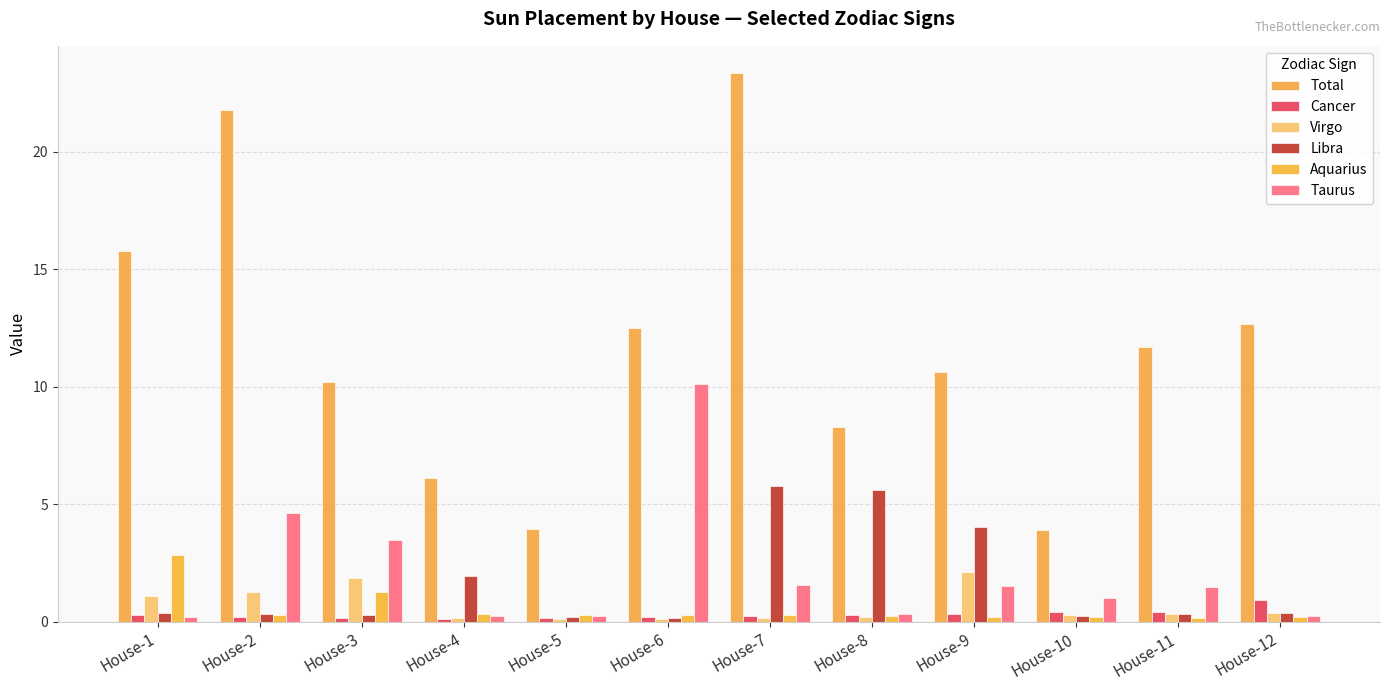

The value of Cancer at House-6 is 0.3. True or false?

False